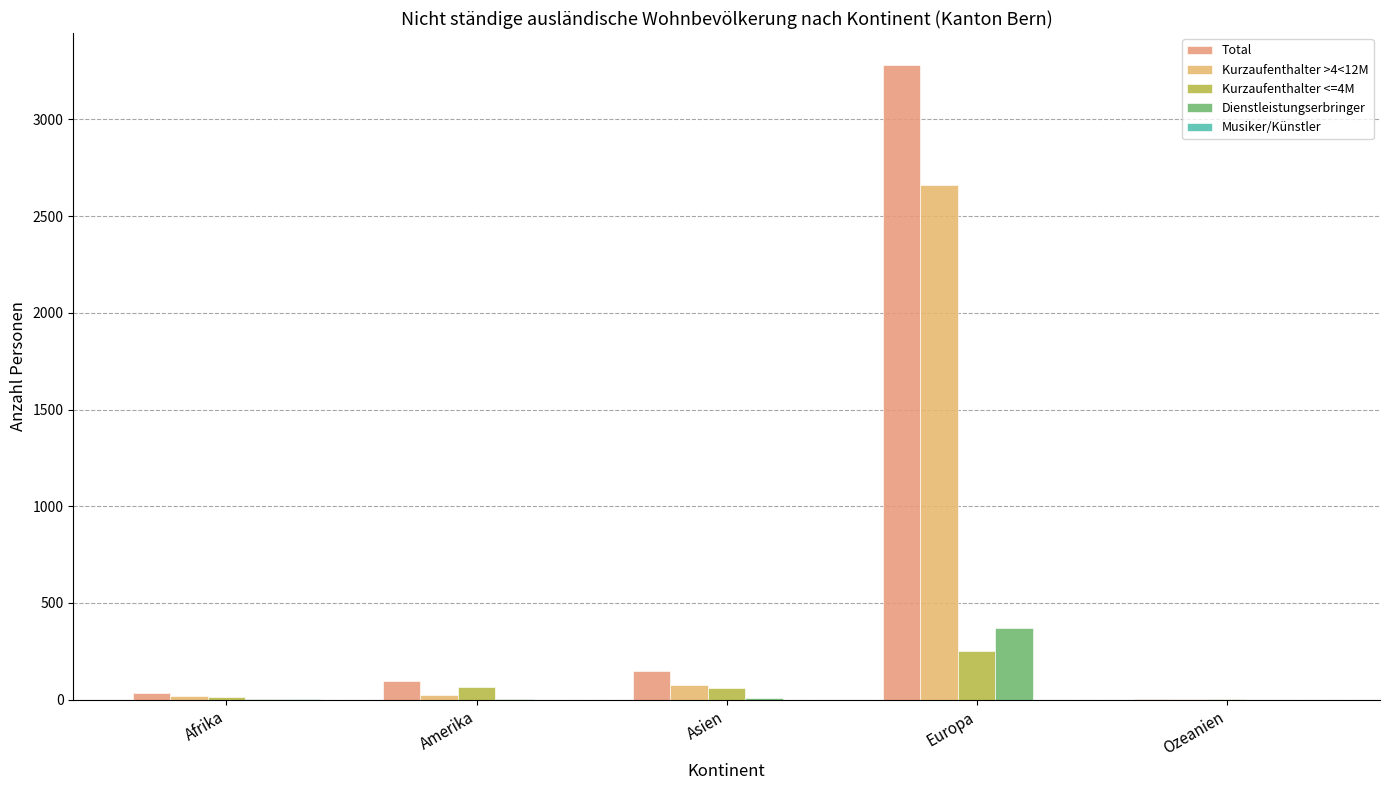

What is the label of the 1st bar from the right?

Ozeanien